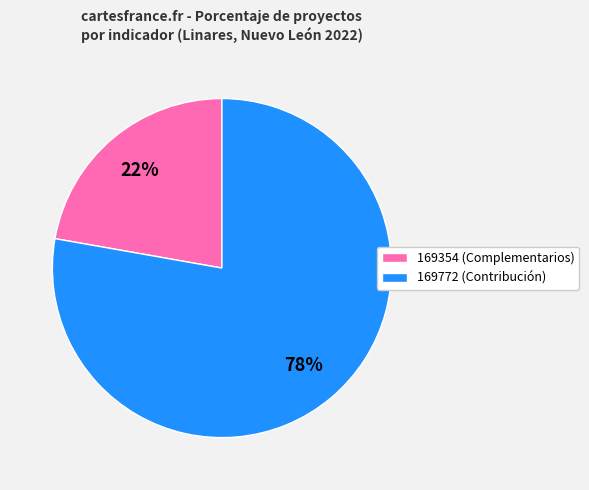

Combined, do 169354 (Complementarios) and 169772 (Contribución) account for over 50%?

Yes